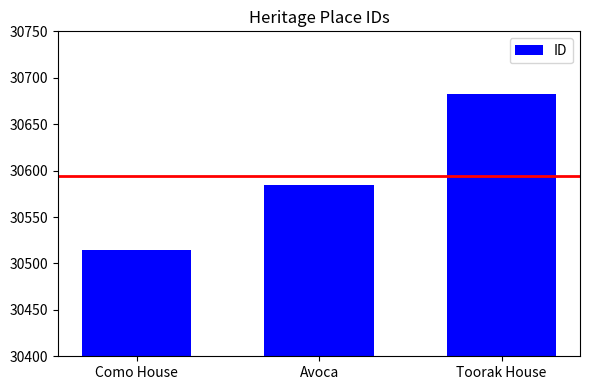

List the labels in order of value, smallest first.

Como House, Avoca, Toorak House